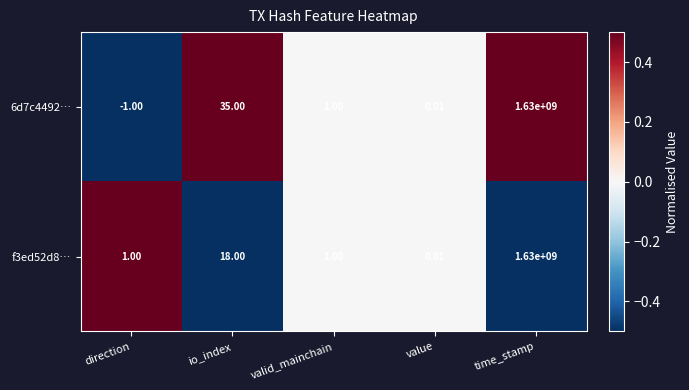

Count the number of data series in this chart.

2